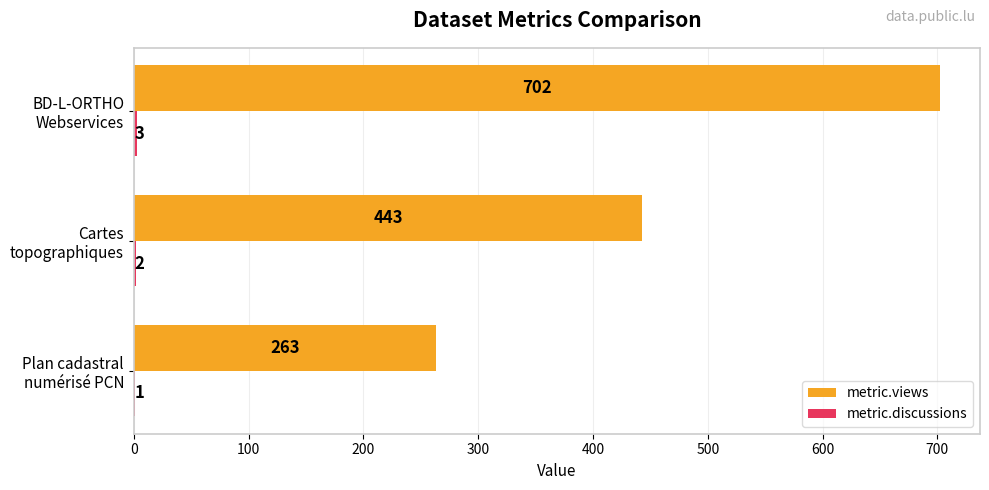

How many metric.views values are between 263 and 702?

3